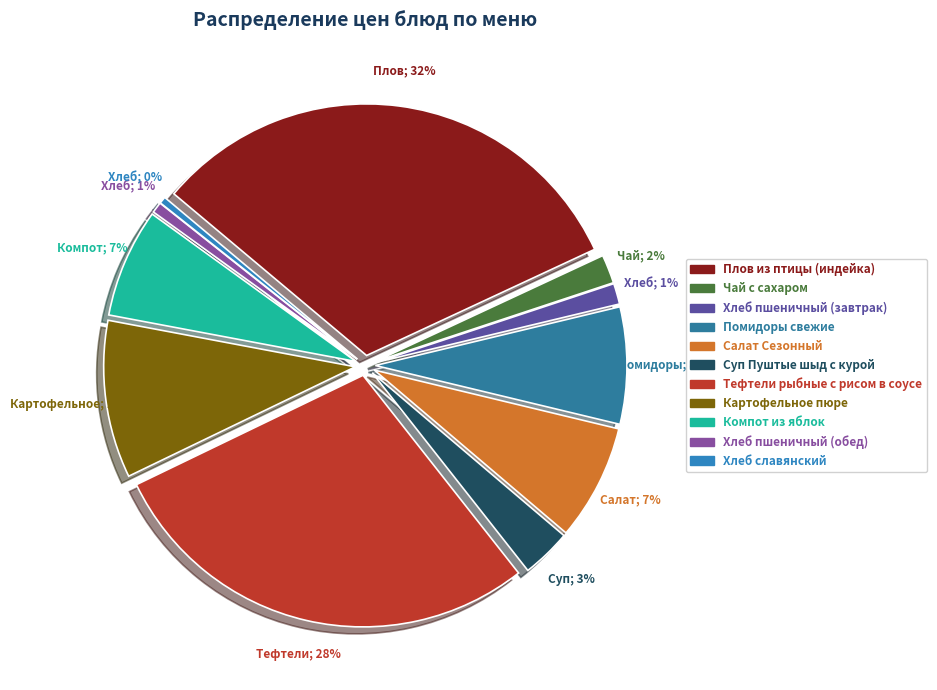

To the nearest percent, what is the difference between the largest and smallest slice percentages?

32%